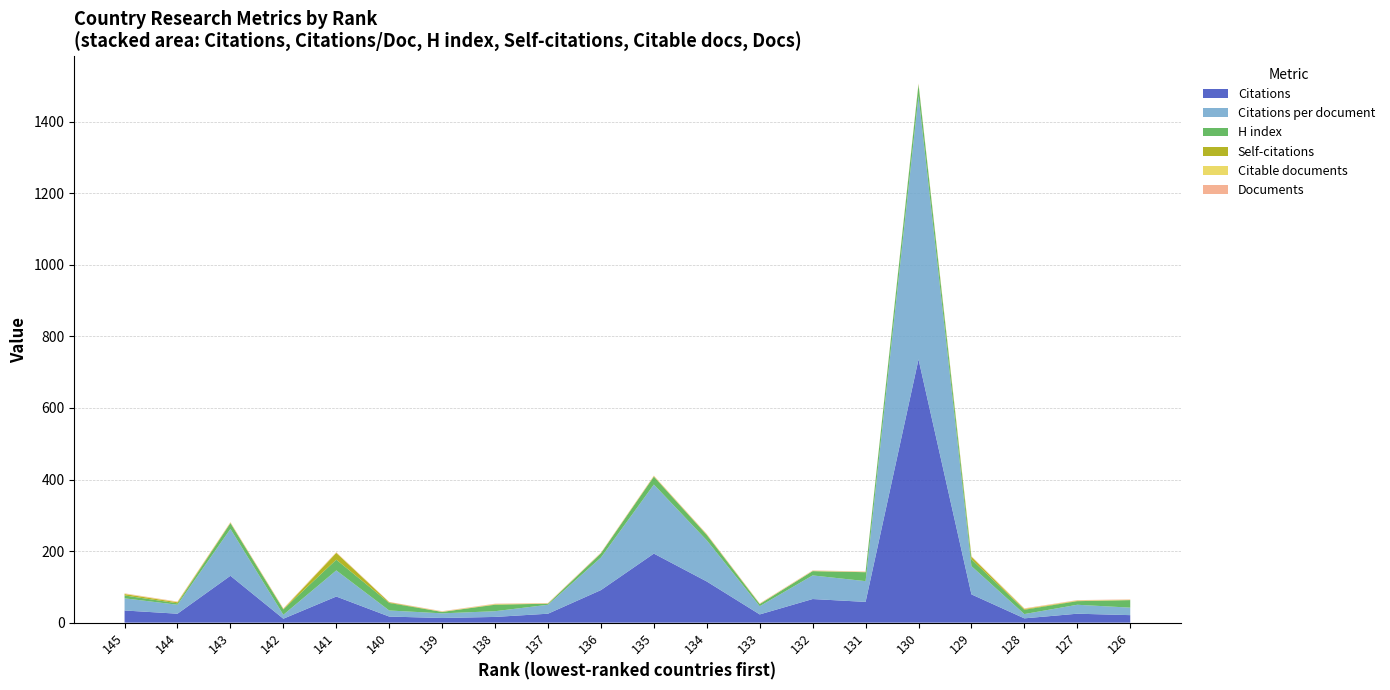

Reading left to right, list all the values displayed in this chart.

Documents: 1	1	1	1	1	1	1	1	1	1	1	1	1	1	1	1	1	1	1	1
Citable documents: 1	1	1	1	1	0	1	1	1	1	1	1	1	1	1	1	1	1	1	1
Self-citations: 4	3	1	1	19	2	0	1	0	0	1	1	0	0	0	1	7	2	1	0
H index: 8	4	16	15	30	21	4	18	3	12	22	15	6	12	25	32	19	12	10	21
Citations per document: 34	25	131	11	73	17	13	16	25	91	193	115	23	66	58	736	79	12	25	21
Citations: 34	25	131	11	73	17	13	16	25	91	193	115	23	66	58	736	79	12	25	21